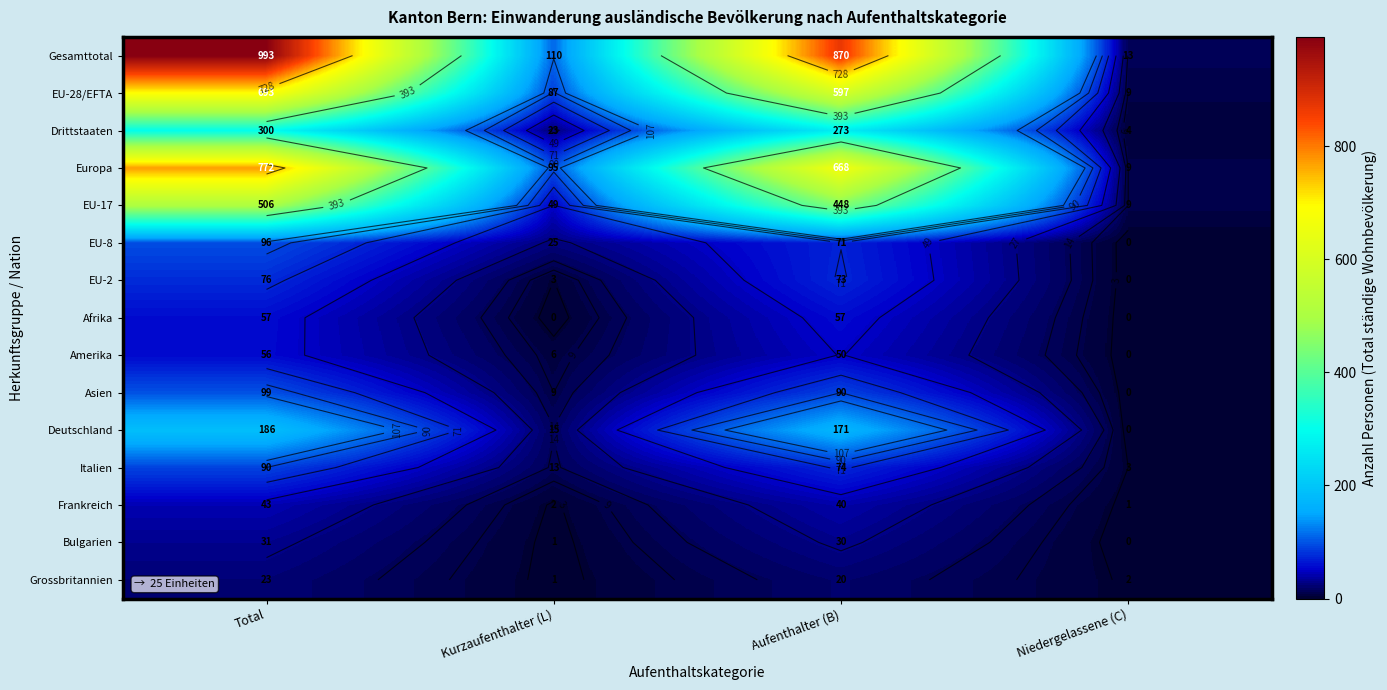

What is the spread (max minus min) of values at Niedergelassene (C)?

13